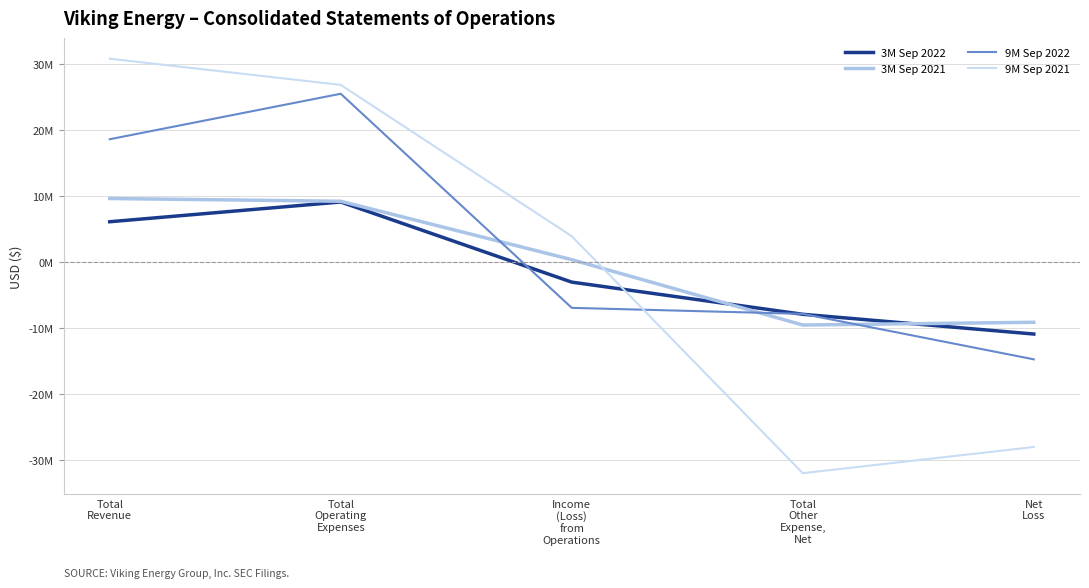

Is this an area chart (filled region under the line)?

No